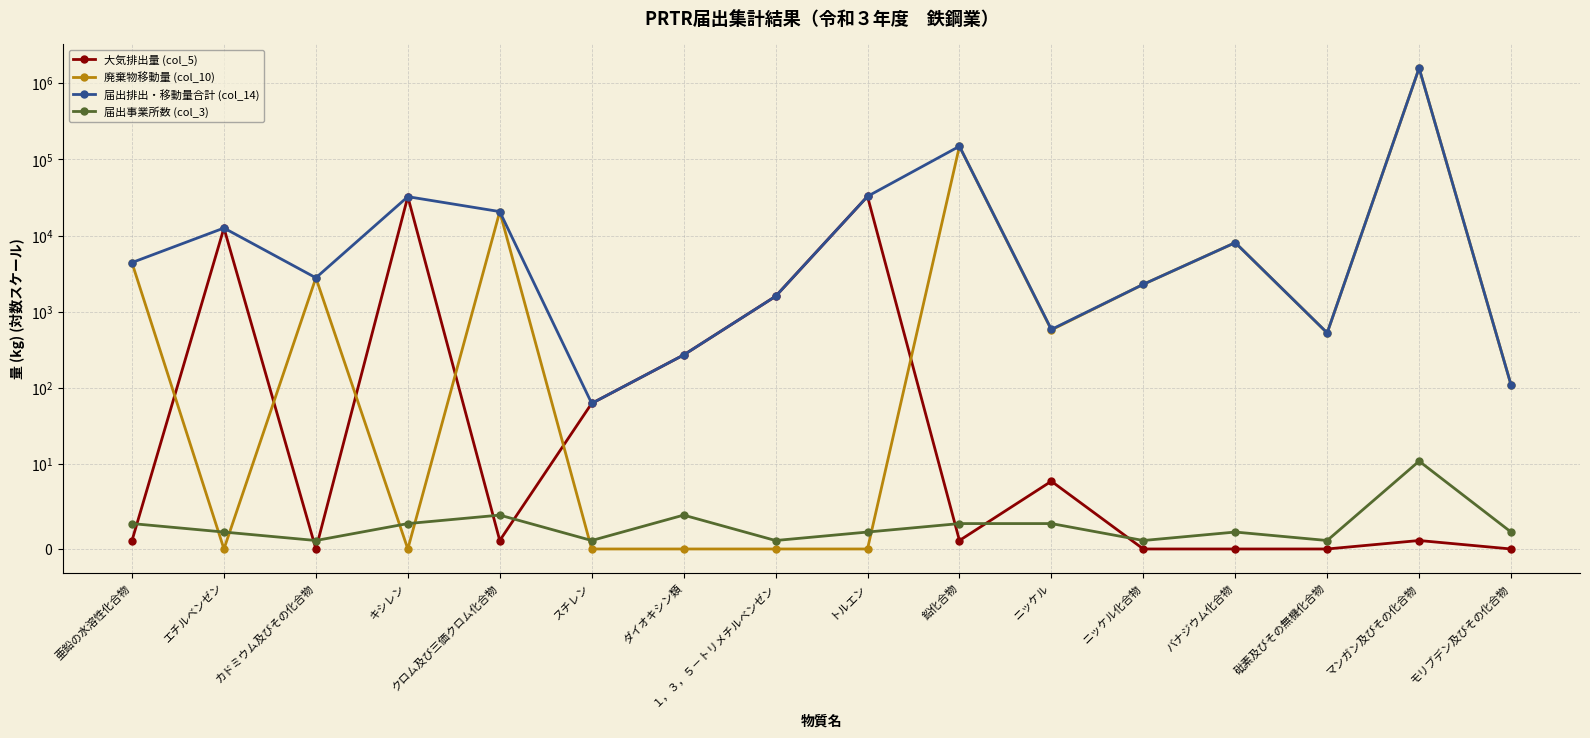

What is the spread (max minus min) of values at カドミウム及びその化合物?

2800